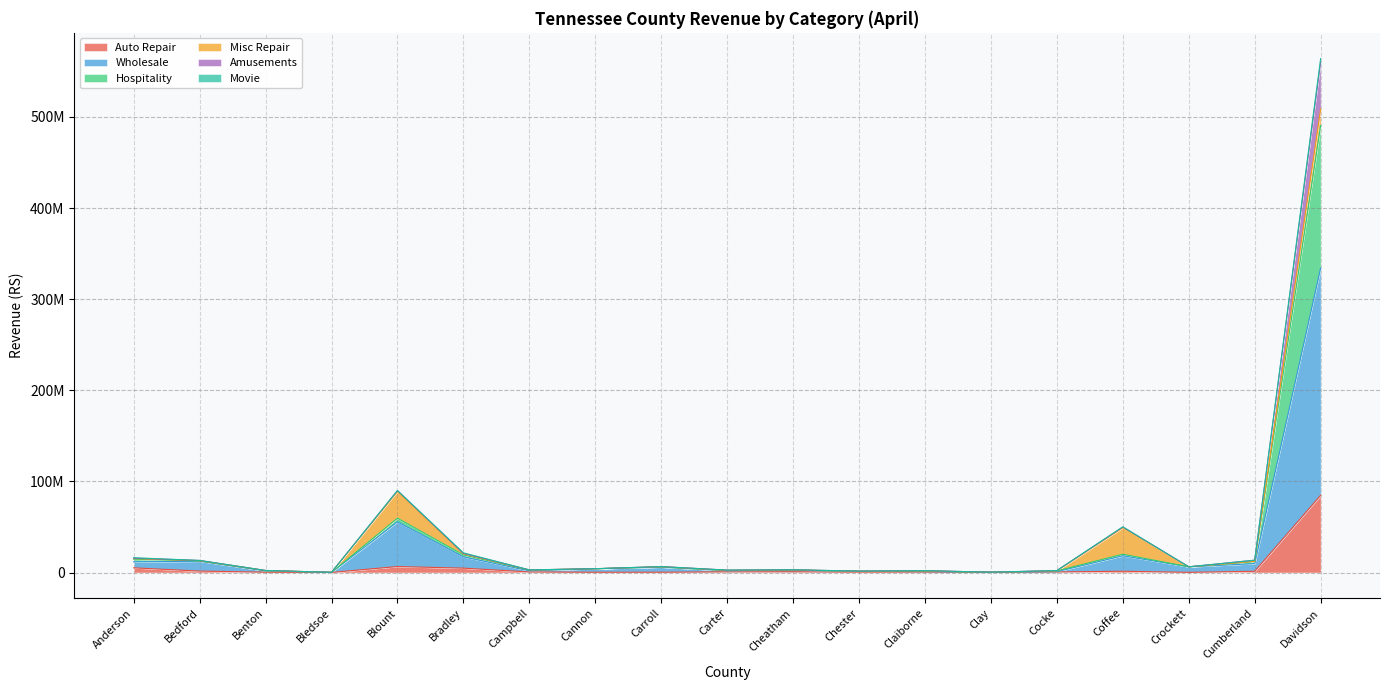

What is the maximum value shown in the chart?

564089105